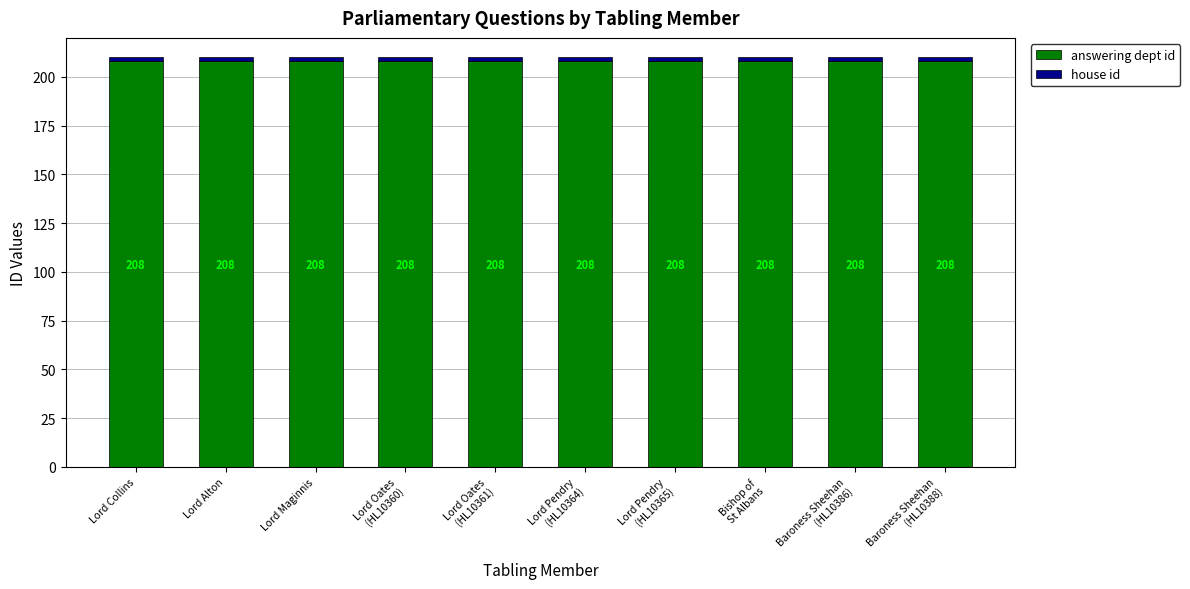

The value of answering dept id at Lord Maginnis is 208. True or false?

True